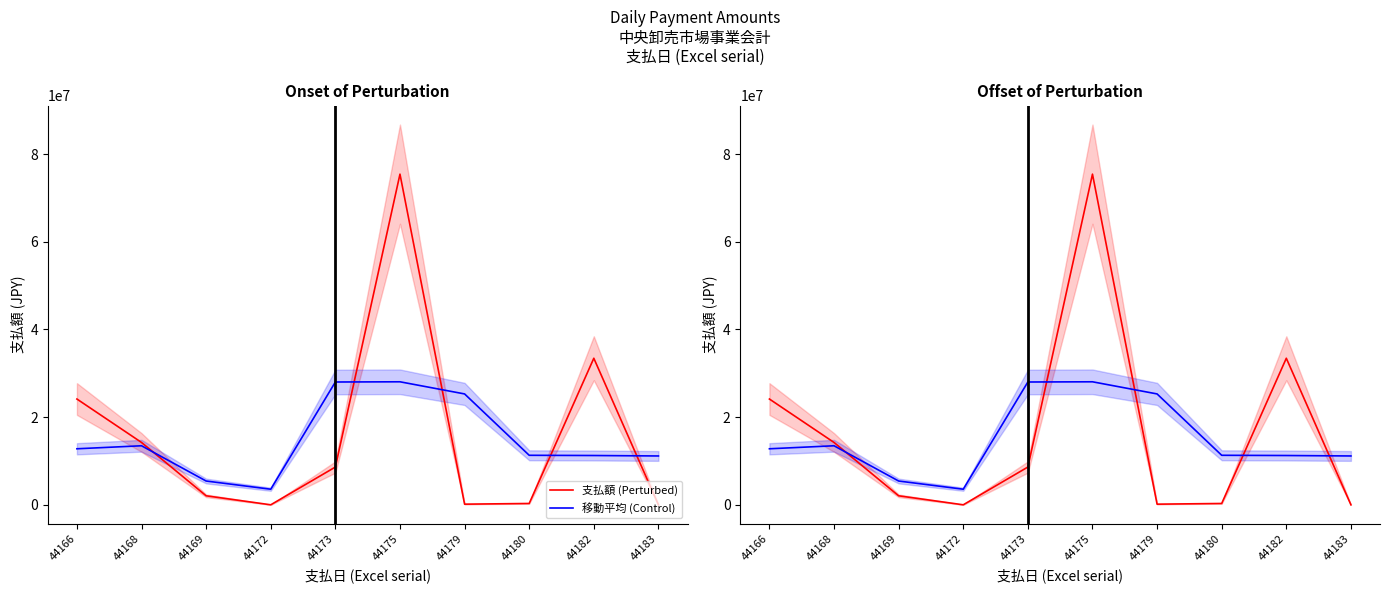

Which series changed the most between 44172 and 44179?

移動平均 (Control)